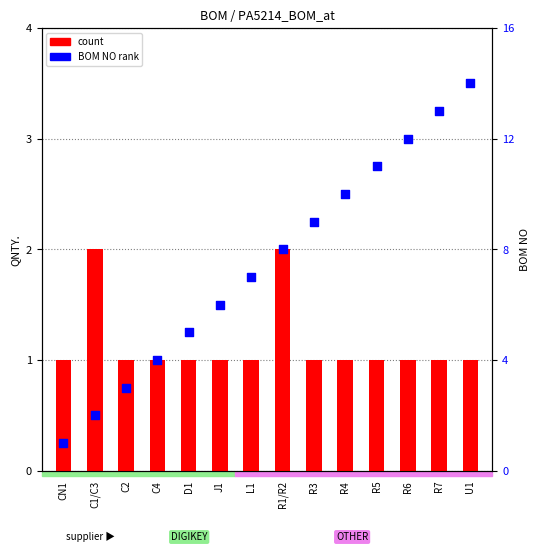

Which series has the widest spread of Y values?

BOM NO